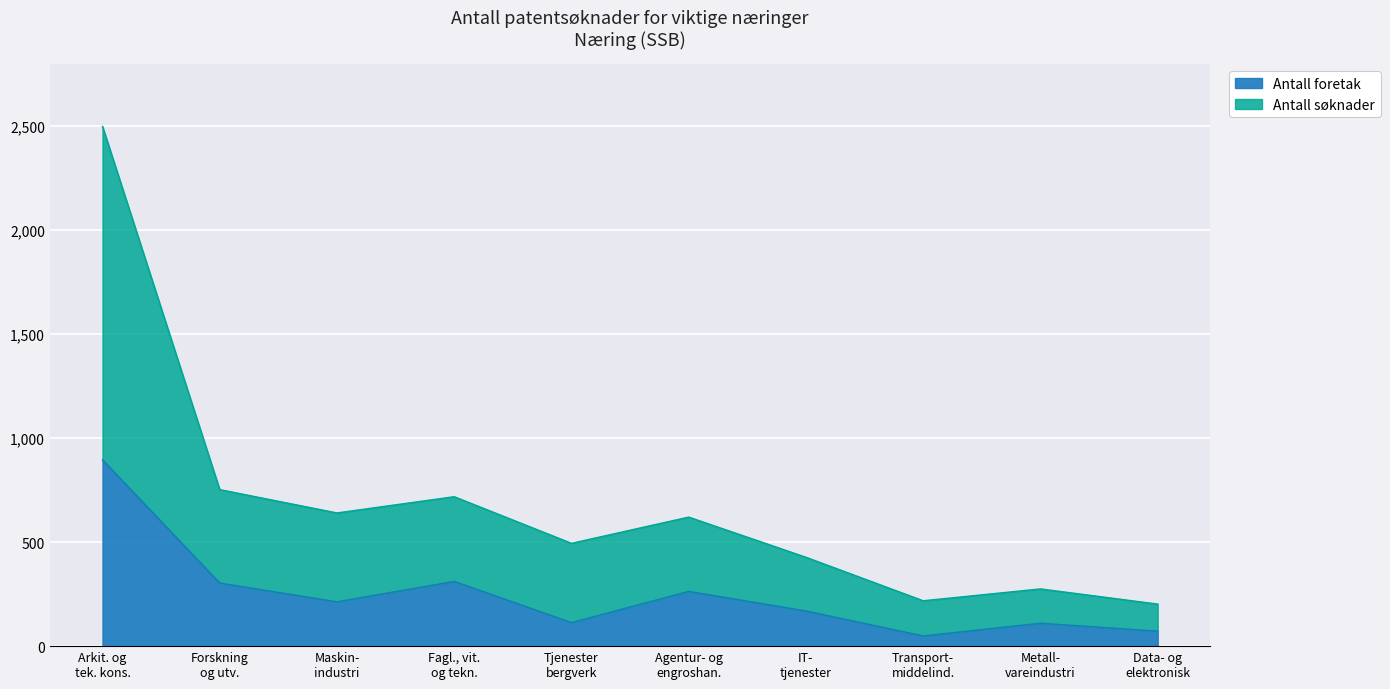

Which category has the lowest value across all series?

Transport- middelind.